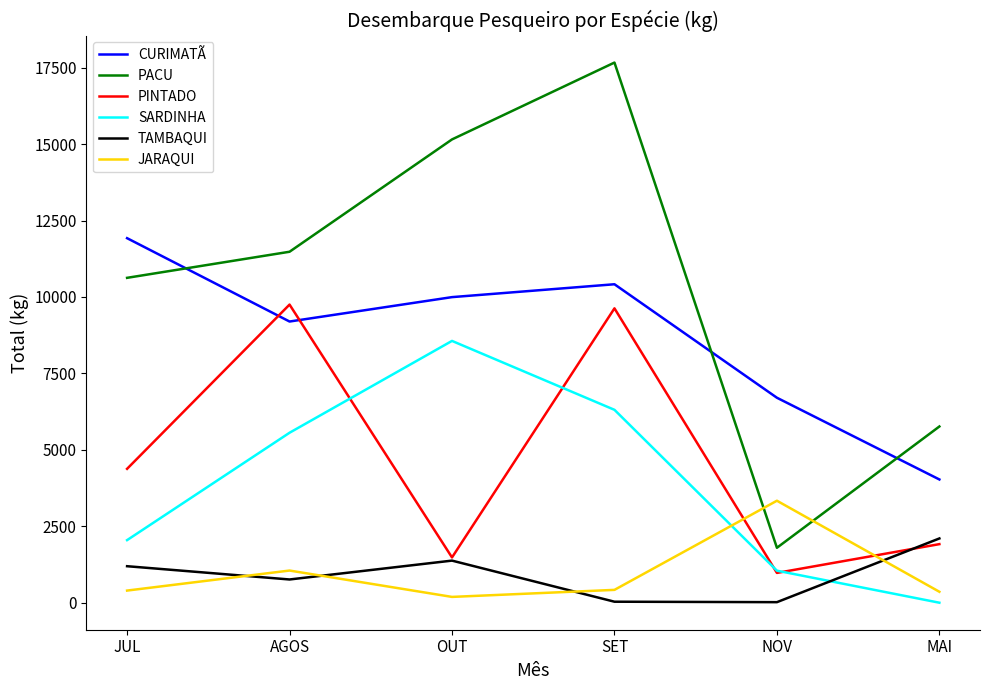

What is the highest value of the JARAQUI series?

3336